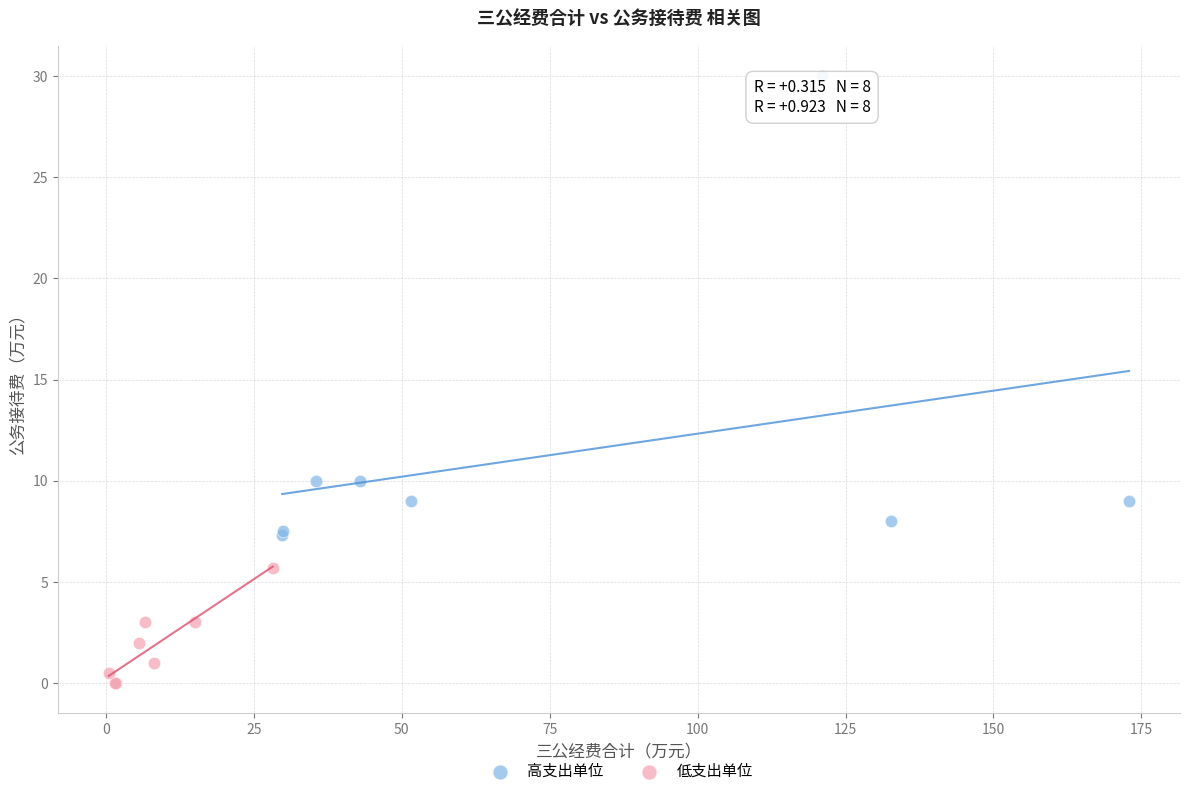

Which series reaches the maximum Y coordinate?

高支出单位